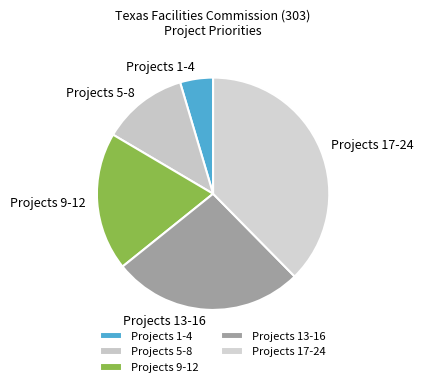

True or false: Projects 13-16 accounts for 41% of the total.

False